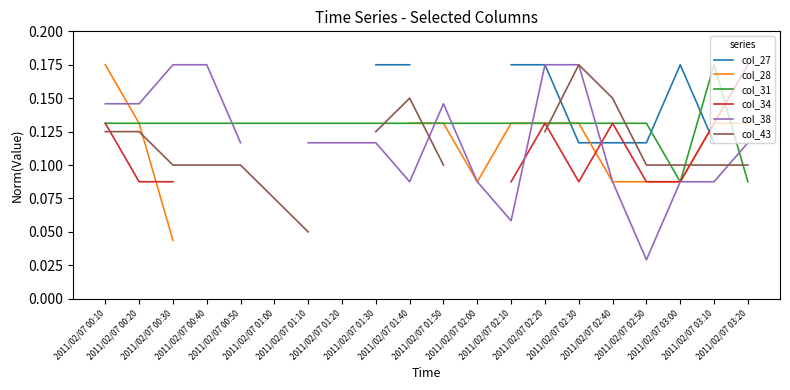

Which series ends up on top after the final intersection of col_38 and col_43?

col_38